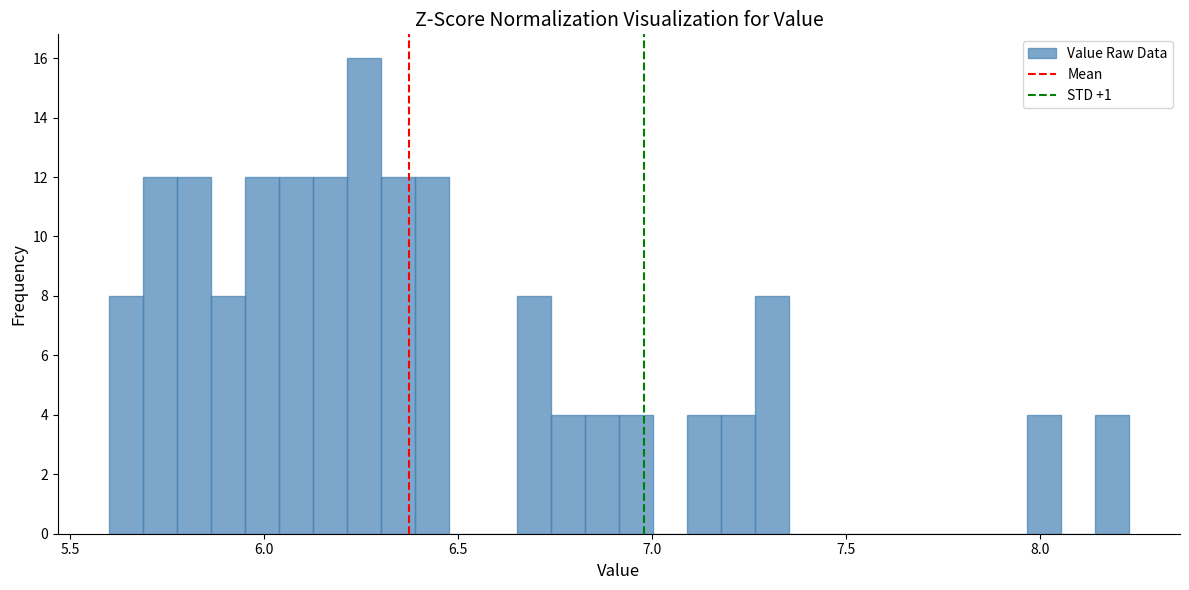

Around what value on the x-axis is the tallest bar? Give the approximate position of its centre, as read against the axis.

6.25